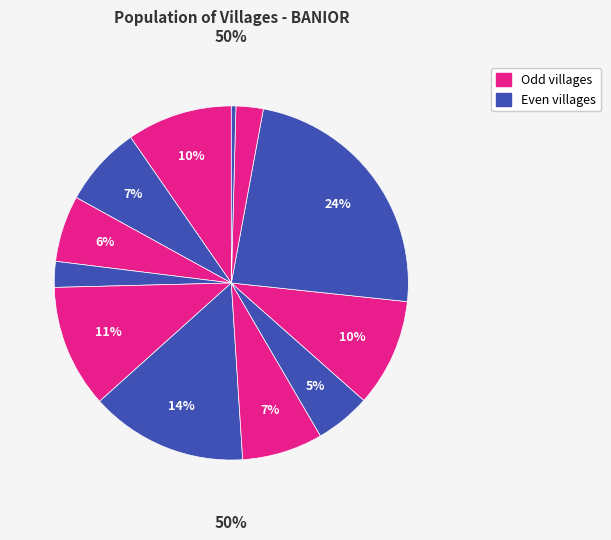

How many segments does this pie chart have?

12